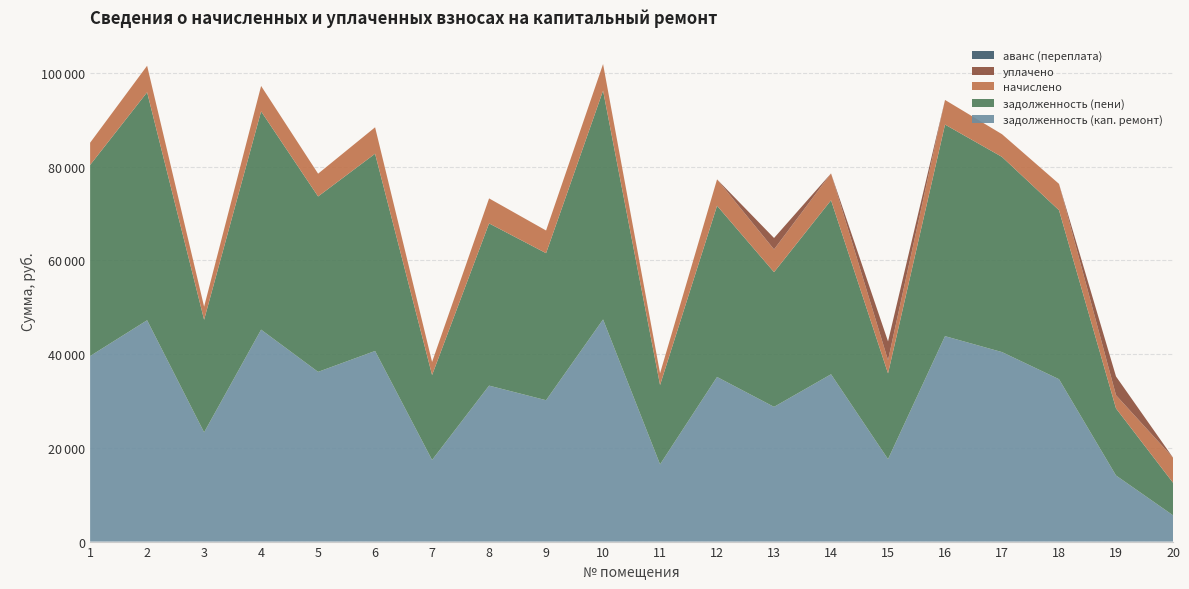

Reading left to right, list all the values displayed in this chart.

задолженность (кап. ремонт): 39602.7	47245.0	23325.3	45238.1	36227.5	40688.1	17424.2	33291.2	30175.5	47414.9	16483.9	35137.3	28757.4	35714.2	17598.0	43849.1	40447.4	34662.2	14112.3	5613.4
задолженность (пени): 40789.3	48660.6	24023.8	46593.5	37441.9	42099.0	18122.7	34625.8	31385.2	48835.0	16938.8	36545.9	28756.7	37146.0	18303.5	45162.9	41659.4	36068.5	14317.8	6952.6
начислено: 4746.2	5662.2	2794.1	5421.7	4857.4	5643.7	2794.1	5338.4	4838.8	5680.7	2501.9	5634.5	4857.4	5727.0	2821.9	5255.2	4848.0	5625.2	2821.9	5356.9
уплачено: 0.0	0.0	0.0	0.0	0.0	0.0	0.0	0.0	0.0	0.0	0.0	0.0	2430.0	0.0	4000.0	0.0	0.0	0.0	4000.0	0.0
аванс (переплата): 0.0	0.0	0.0	0.0	0.0	0.0	0.0	0.0	0.0	0.0	0.0	0.0	0.0	0.0	0.0	0.0	0.0	0.0	0.0	0.0